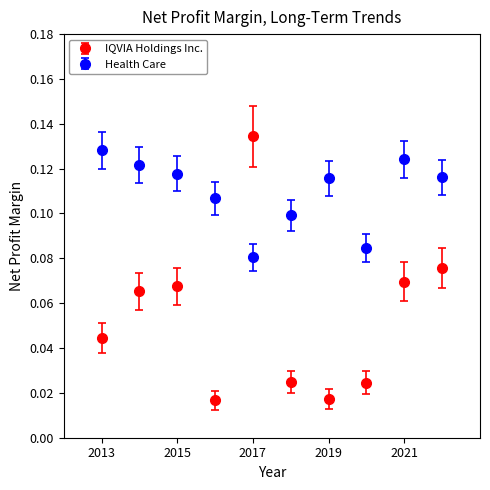

What are all the series names shown in the legend?

IQVIA Holdings Inc., Health Care